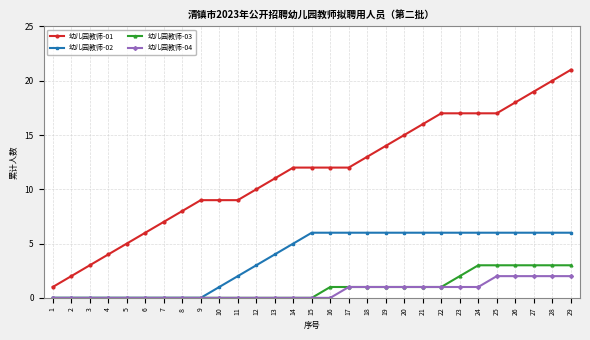

Reading left to right, extract all data points from this chart.

幼儿园教师-01: 1=1	2=2	3=3	4=4	5=5	6=6	7=7	8=8	9=9	10=9	11=9	12=10	13=11	14=12	15=12	16=12	17=12	18=13	19=14	20=15	21=16	22=17	23=17	24=17	25=17	26=18	27=19	28=20	29=21
幼儿园教师-02: 1=0	2=0	3=0	4=0	5=0	6=0	7=0	8=0	9=0	10=1	11=2	12=3	13=4	14=5	15=6	16=6	17=6	18=6	19=6	20=6	21=6	22=6	23=6	24=6	25=6	26=6	27=6	28=6	29=6
幼儿园教师-03: 1=0	2=0	3=0	4=0	5=0	6=0	7=0	8=0	9=0	10=0	11=0	12=0	13=0	14=0	15=0	16=1	17=1	18=1	19=1	20=1	21=1	22=1	23=2	24=3	25=3	26=3	27=3	28=3	29=3
幼儿园教师-04: 1=0	2=0	3=0	4=0	5=0	6=0	7=0	8=0	9=0	10=0	11=0	12=0	13=0	14=0	15=0	16=0	17=1	18=1	19=1	20=1	21=1	22=1	23=1	24=1	25=2	26=2	27=2	28=2	29=2